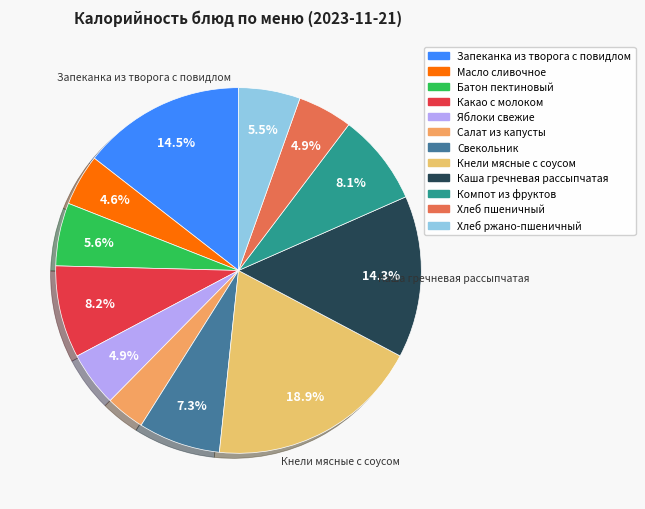

Which category has the smallest portion of the pie?

Салат из капусты